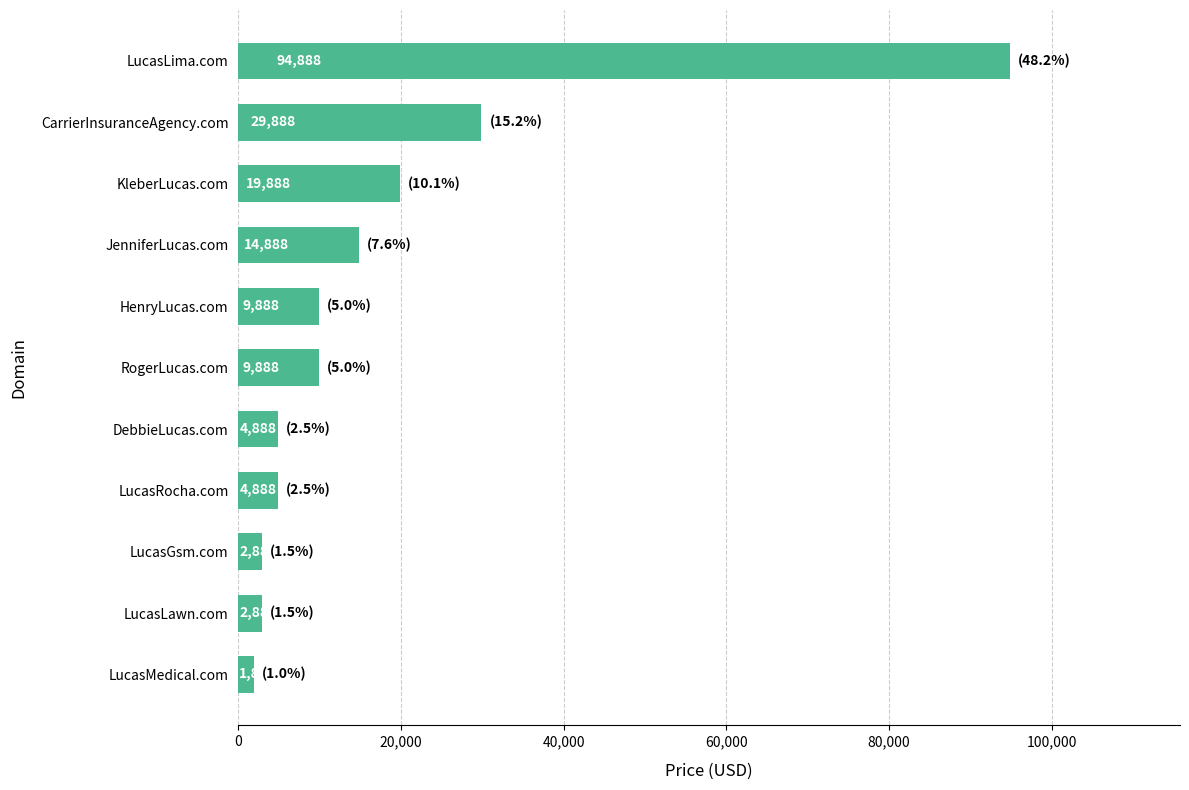

Reading bottom to top, extract all data points from this chart.

LucasMedical.com=1888	LucasLawn.com=2888	LucasGsm.com=2888	LucasRocha.com=4888	DebbieLucas.com=4888	RogerLucas.com=9888	HenryLucas.com=9888	JenniferLucas.com=14888	KleberLucas.com=19888	CarrierInsuranceAgency.com=29888	LucasLima.com=94888